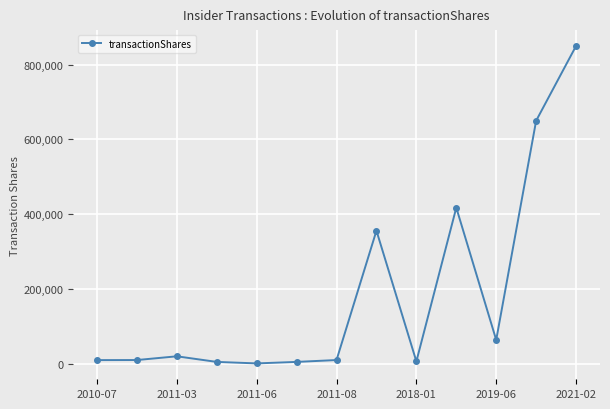

What is the greatest value displayed?

850000